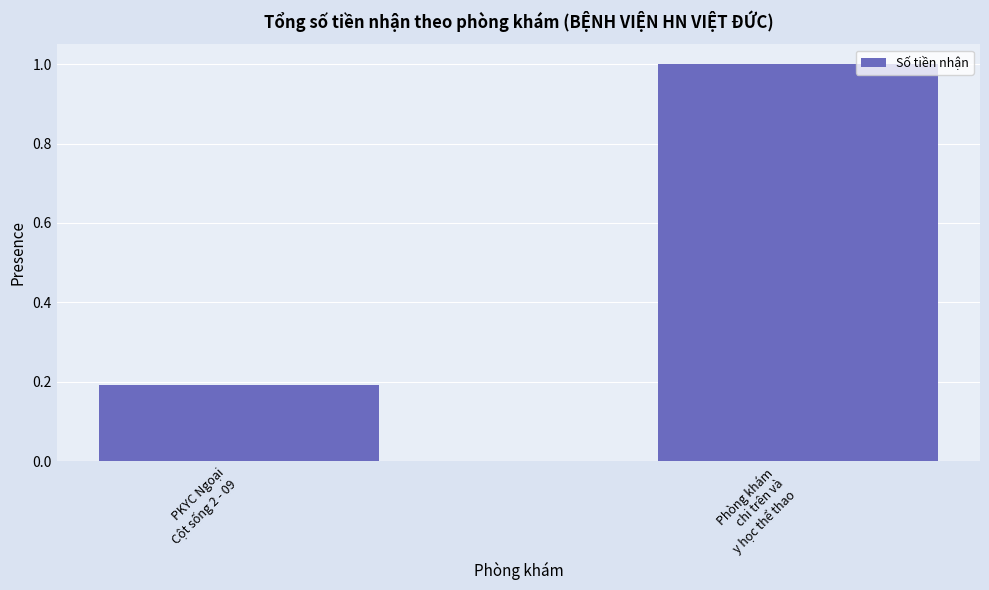

What is the smallest value displayed?

0.2